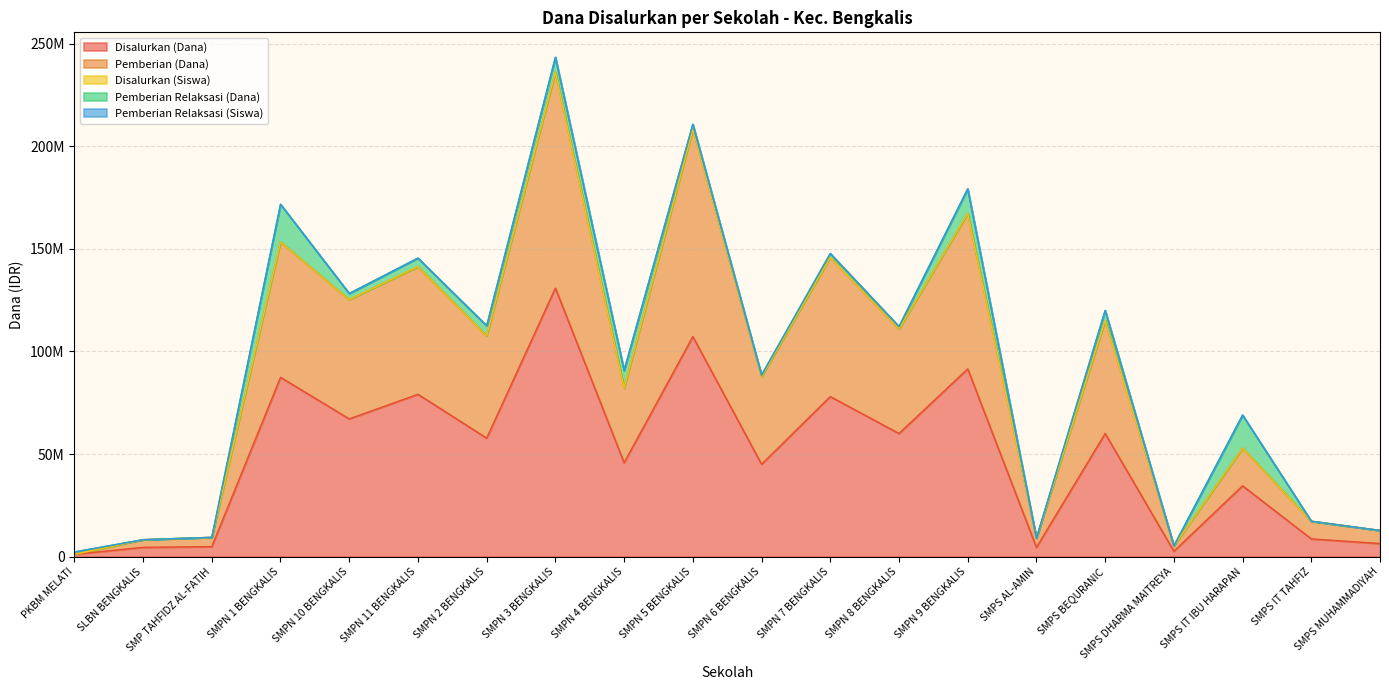

Which category has the highest value in the Disalurkan (Dana) series?

SMPN 3 BENGKALIS